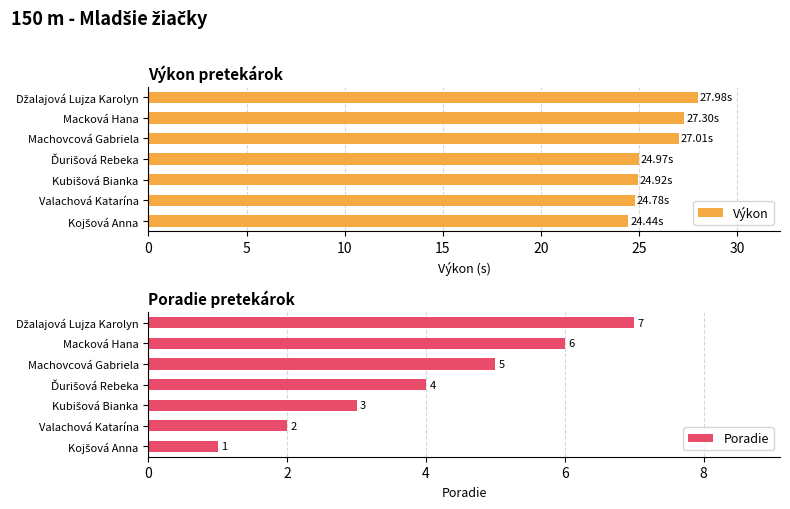

Reading right to left, transcribe all the data shown in this chart.

Výkon: 28.0	27.3	27.0	25.0	24.9	24.8	24.4
Poradie: 7.0	6.0	5.0	4.0	3.0	2.0	1.0